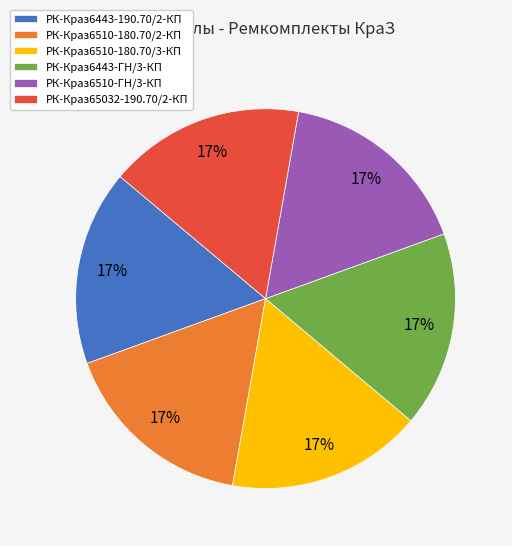

Is it true that РК-Краз6510-ГН/3-КП is 17% of the pie?

True